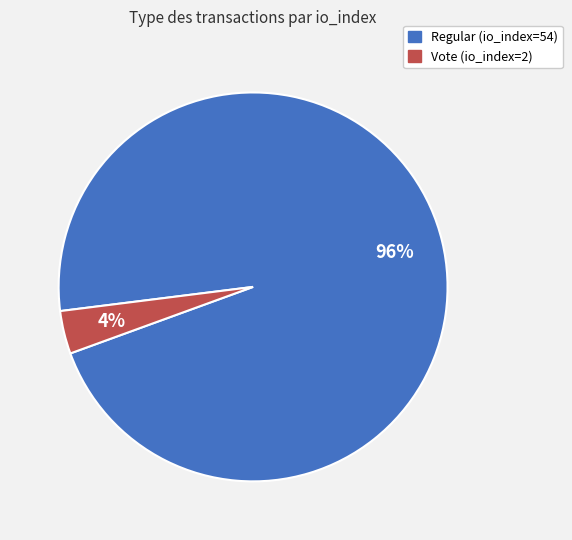

Is there a majority slice in this chart?

Yes